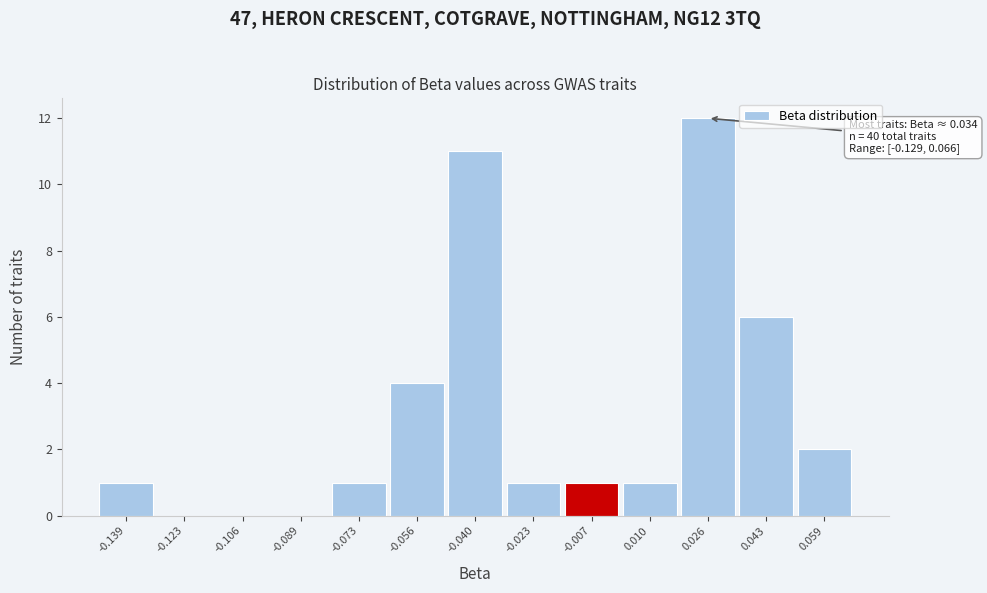

Reading left to right, transcribe all the data shown in this chart.

-0.139=1	-0.123=0	-0.106=0	-0.089=0	-0.073=1	-0.056=4	-0.040=11	-0.023=1	-0.007=1	0.010=1	0.026=12	0.043=6	0.059=2